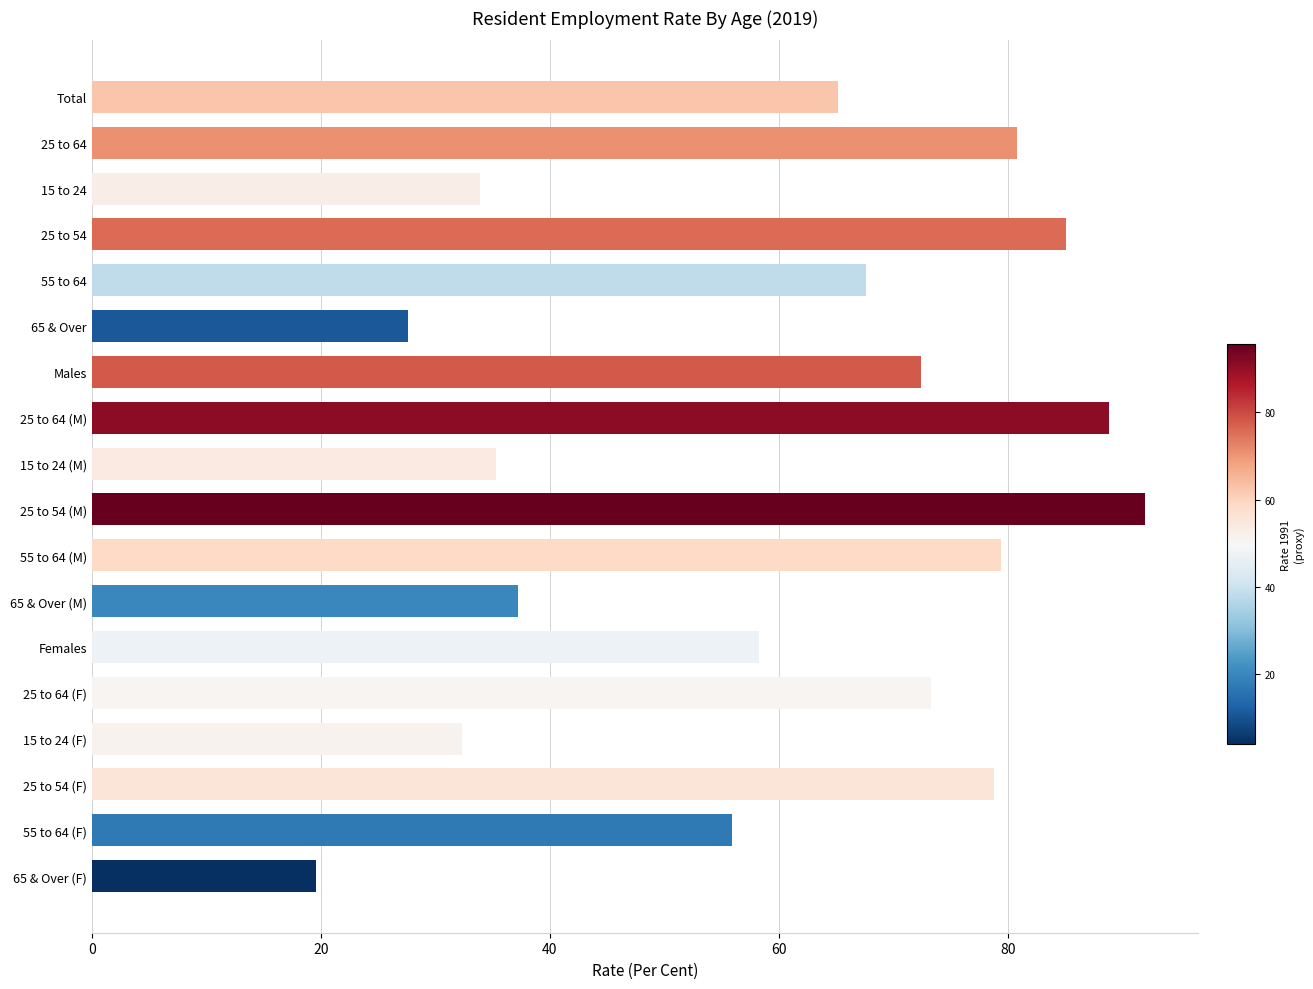

How many bars are there in total?

18